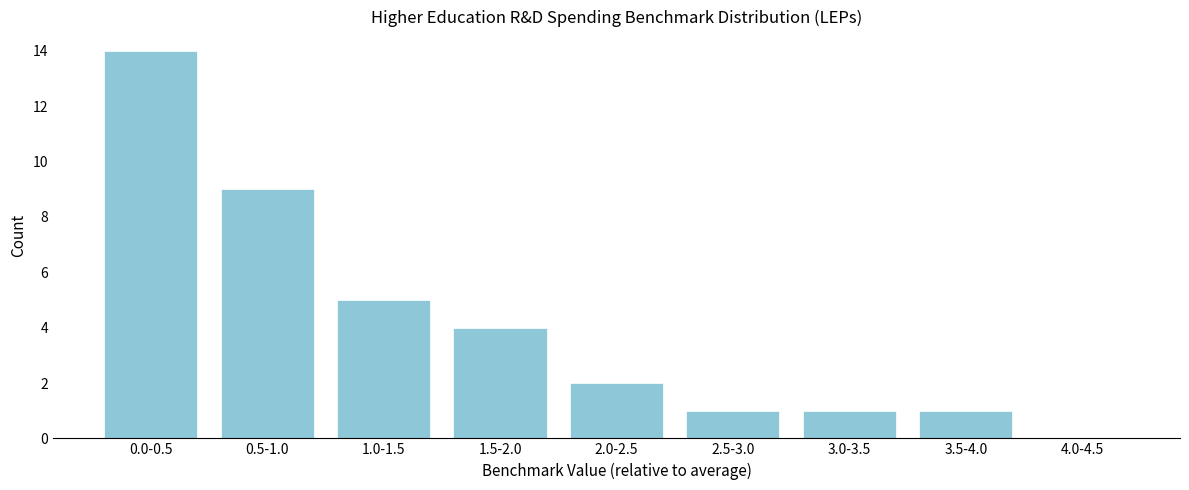

Reading left to right, what are all the values shown in this chart?

0.0-0.5=14	0.5-1.0=9	1.0-1.5=5	1.5-2.0=4	2.0-2.5=2	2.5-3.0=1	3.0-3.5=1	3.5-4.0=1	4.0-4.5=0